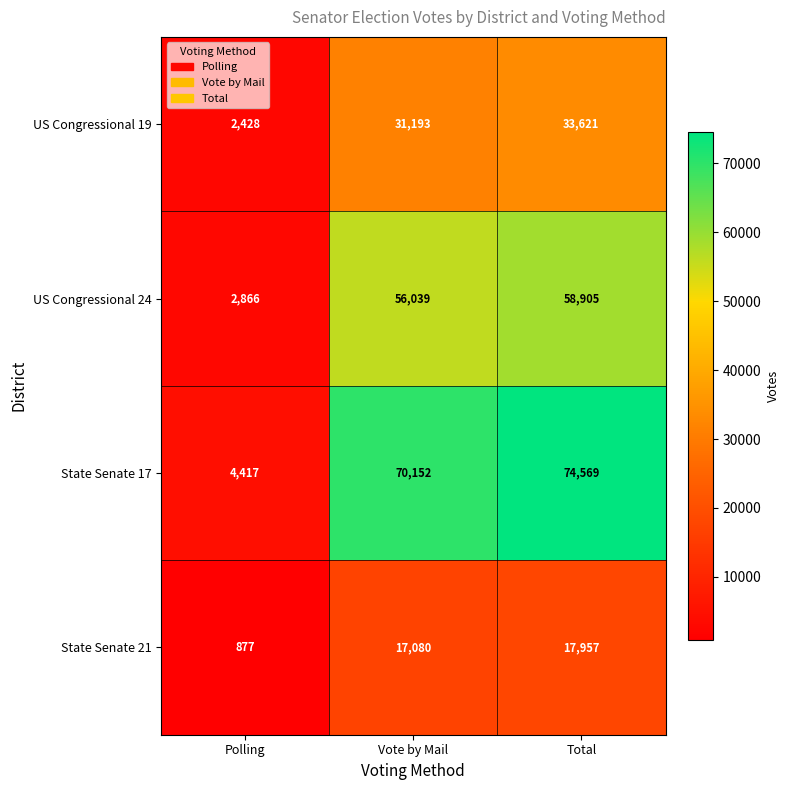

How many series are shown in this chart?

4